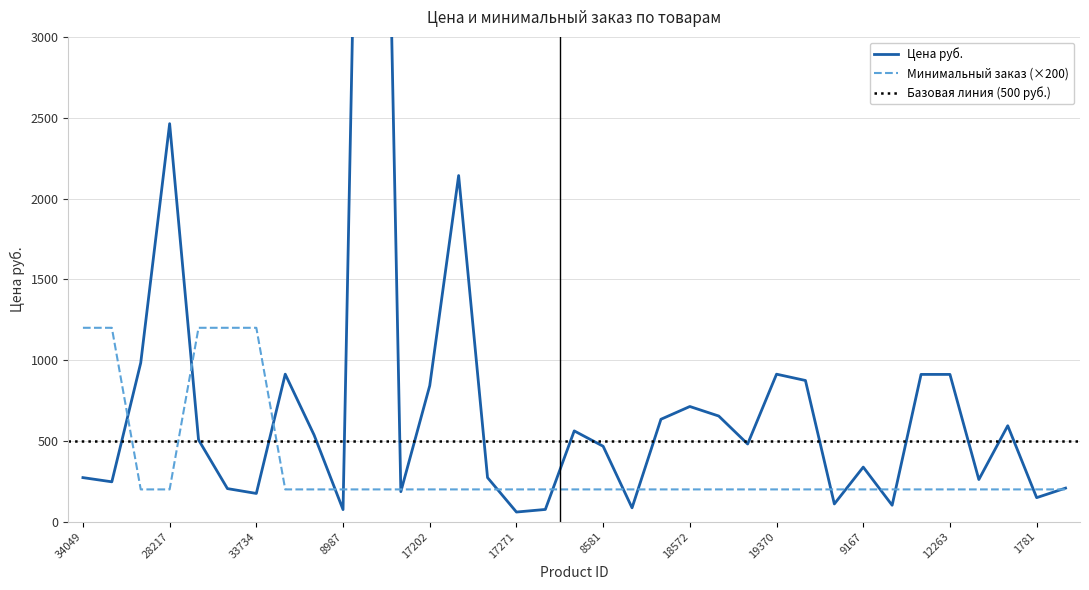

How many lines are shown in the chart?

2